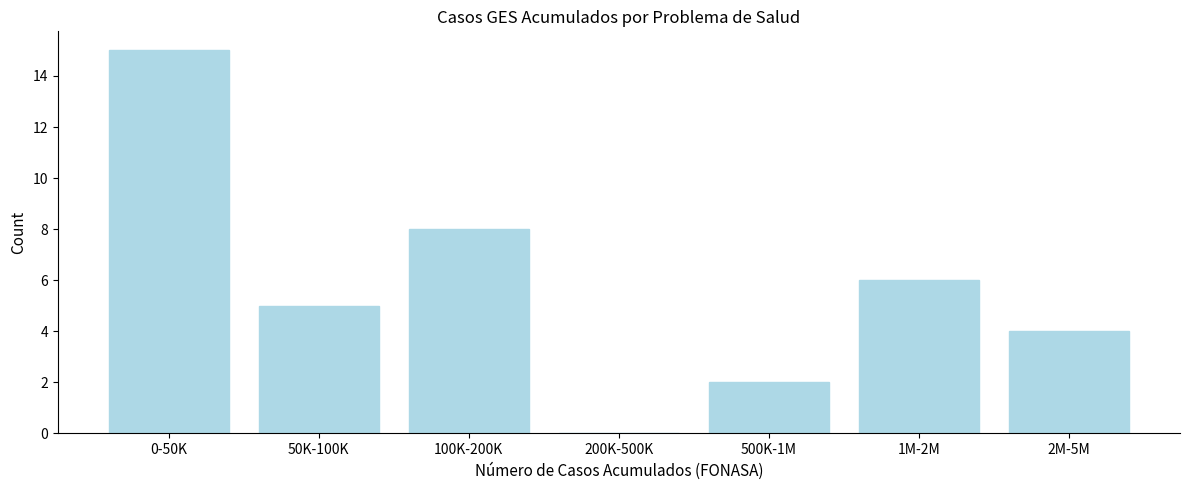

Reading right to left, what are all the values shown in this chart?

2M-5M=4	1M-2M=6	500K-1M=2	200K-500K=0	100K-200K=8	50K-100K=5	0-50K=15